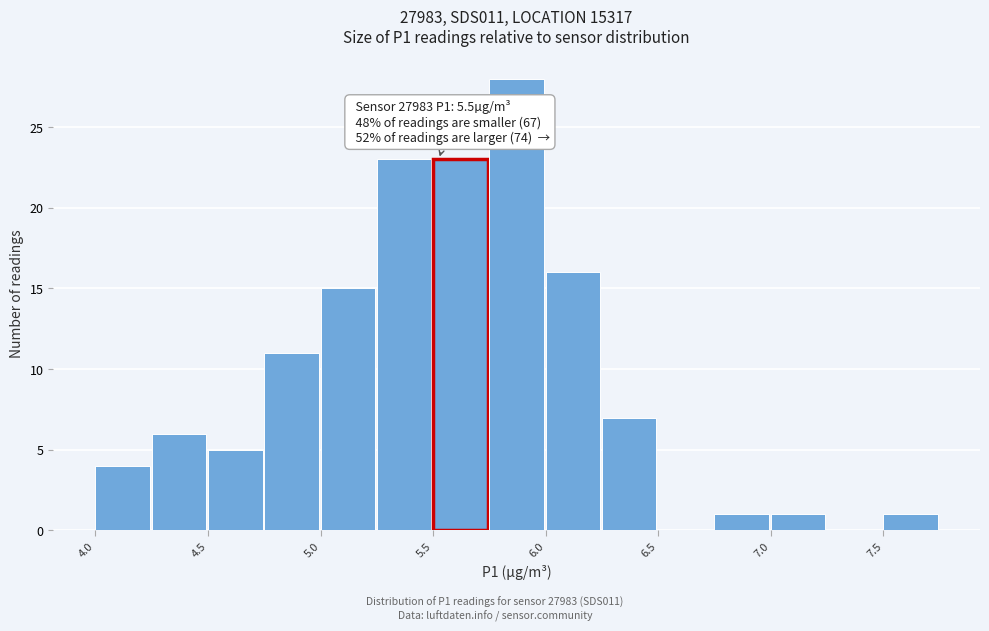

Read against the x-axis, roughly where is the centre of the tallest bar?

5.8